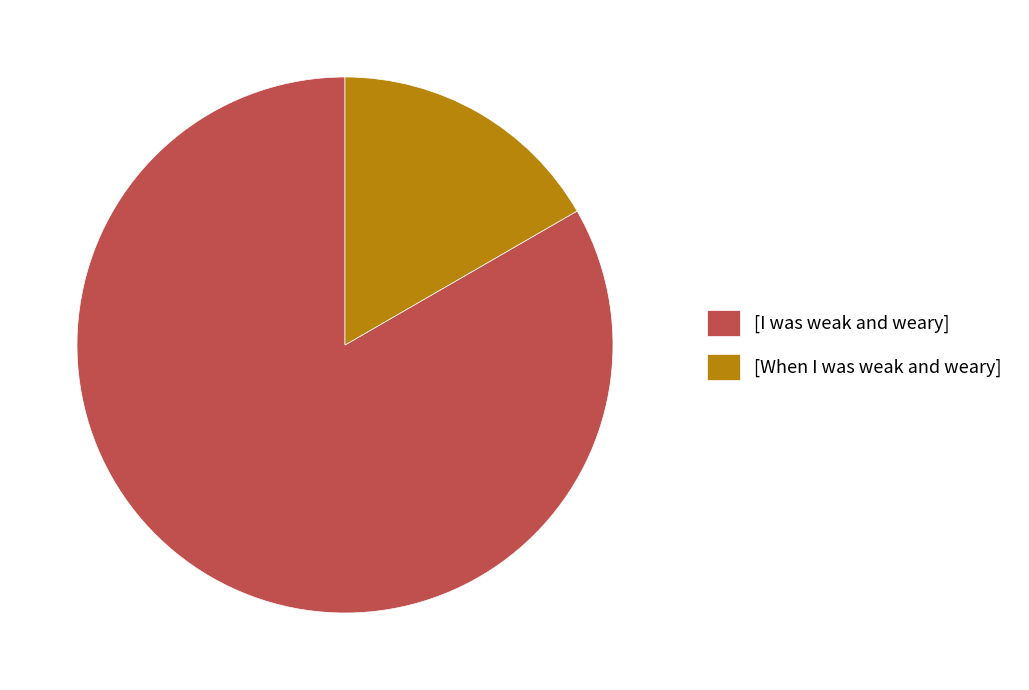

Approximately how many times larger is the value at [I was weak and weary] compared to [When I was weak and weary]?

5.0